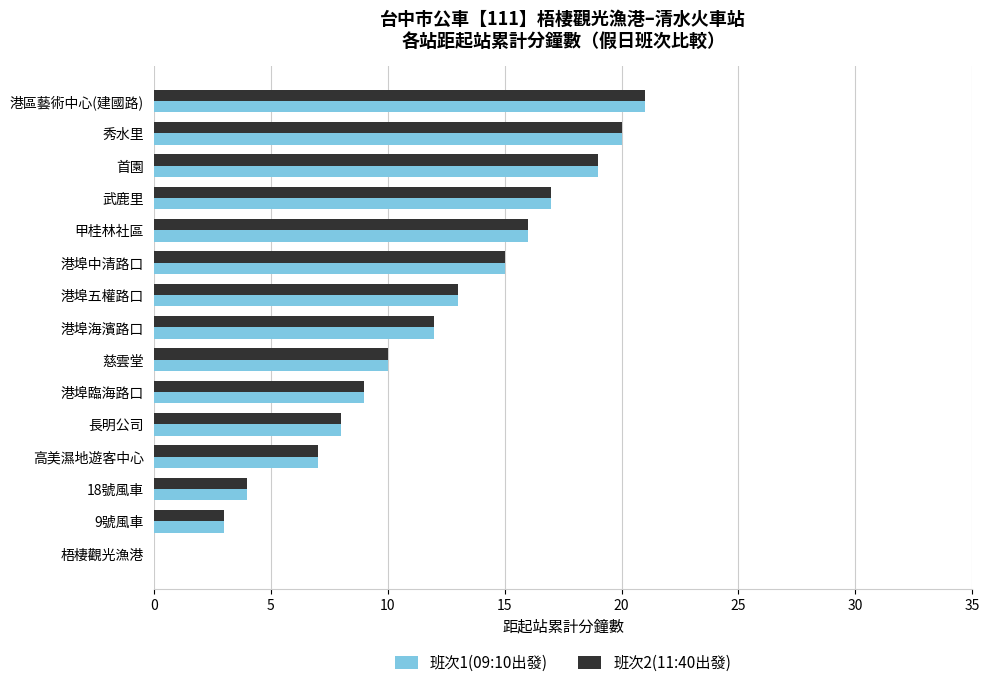

Is the value of 班次2(11:40出發) at 18號風車 greater than the value of 班次1(09:10出發) at 長明公司?

No